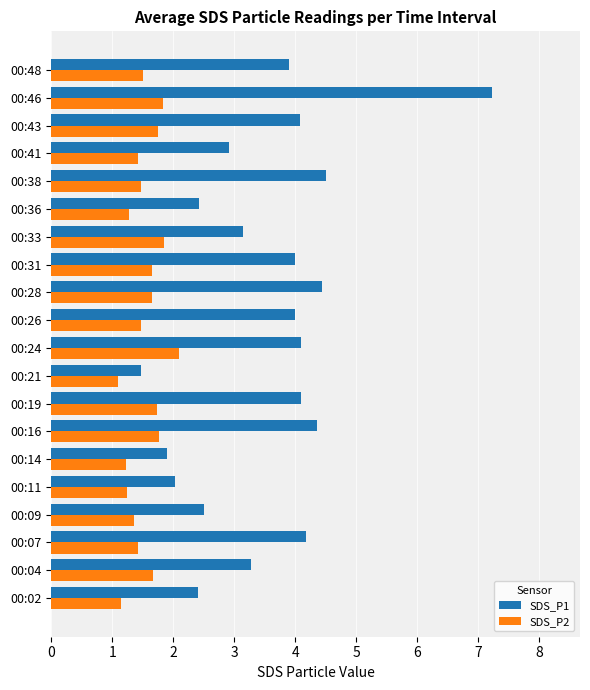

True or false: SDS_P1 has a value of 4.2 at 00:07.

True